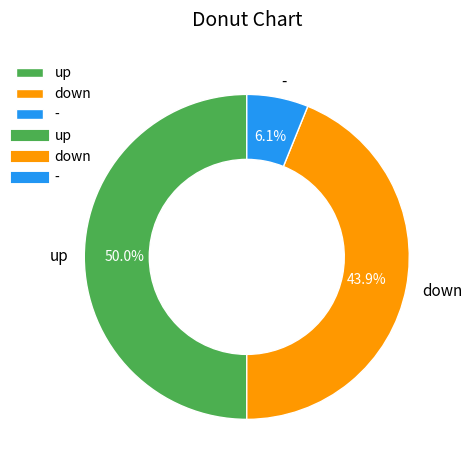

What is the ratio of the value at down to the value at up?

0.9